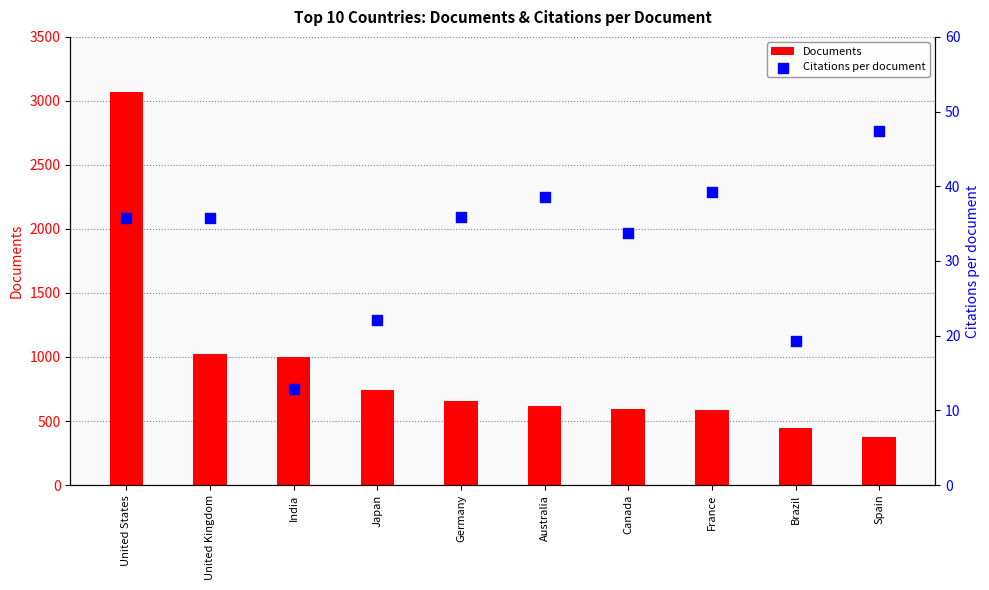

Which series contains the highest Y value?

Documents